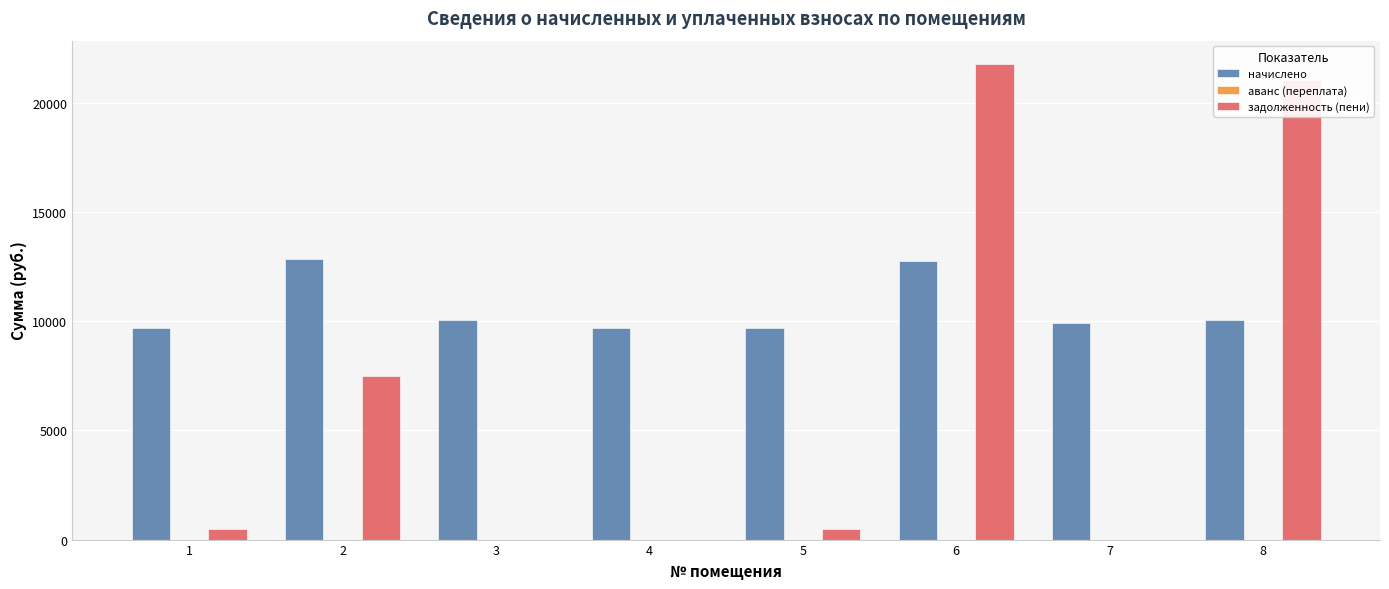

Between 2 and 4, which series saw the biggest shift?

задолженность (пени)